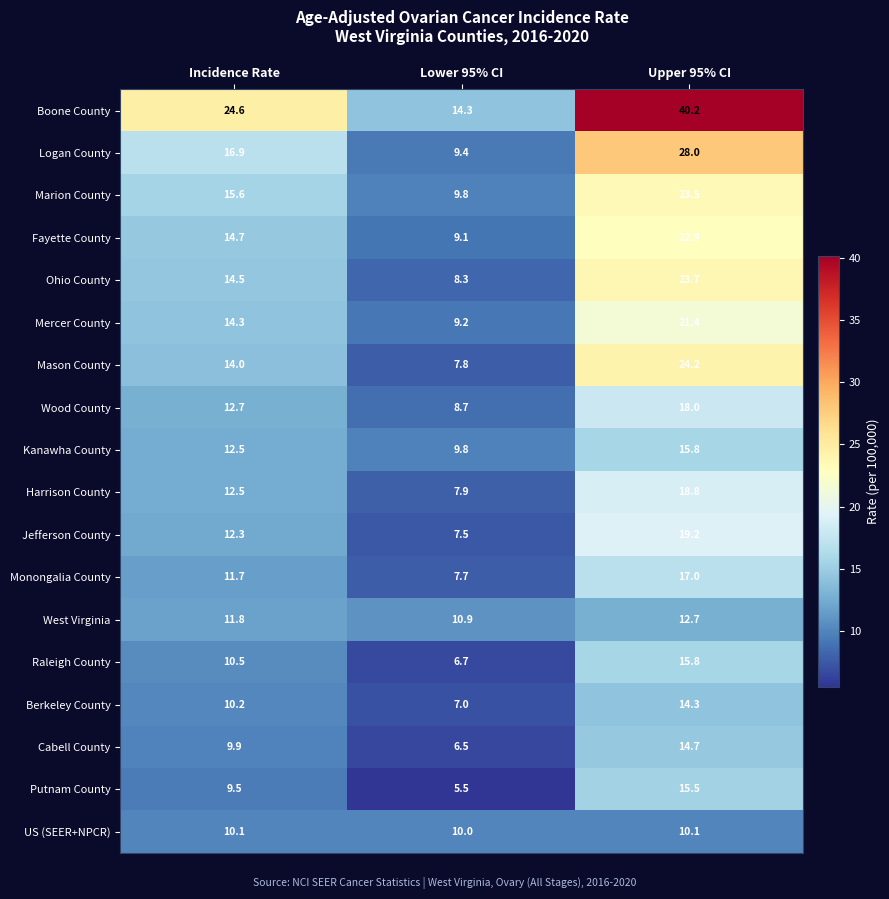

Is it true that West Virginia equals 20.8 at Incidence Rate?

False